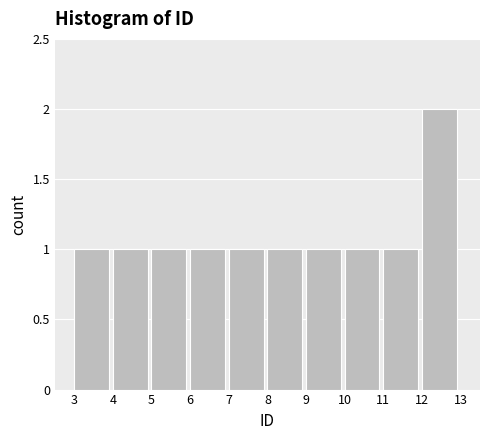

Reading left to right, list every bar in this chart as the range it spans on the x-axis followed by its height. The values are not printed on the chart, so give them approximately, as read against the axis.

3 to 4: 1
4 to 5: 1
5 to 6: 1
6 to 7: 1
7 to 8: 1
8 to 9: 1
9 to 10: 1
10 to 11: 1
11 to 12: 1
12 to 13: 2